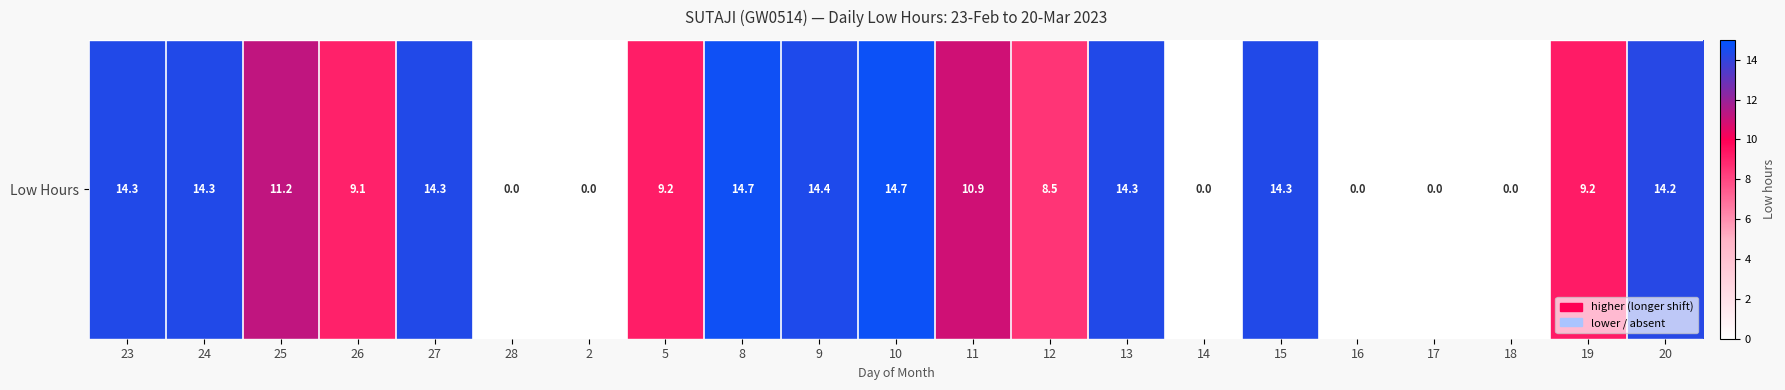

The value at 5 is 13.5. True or false?

False